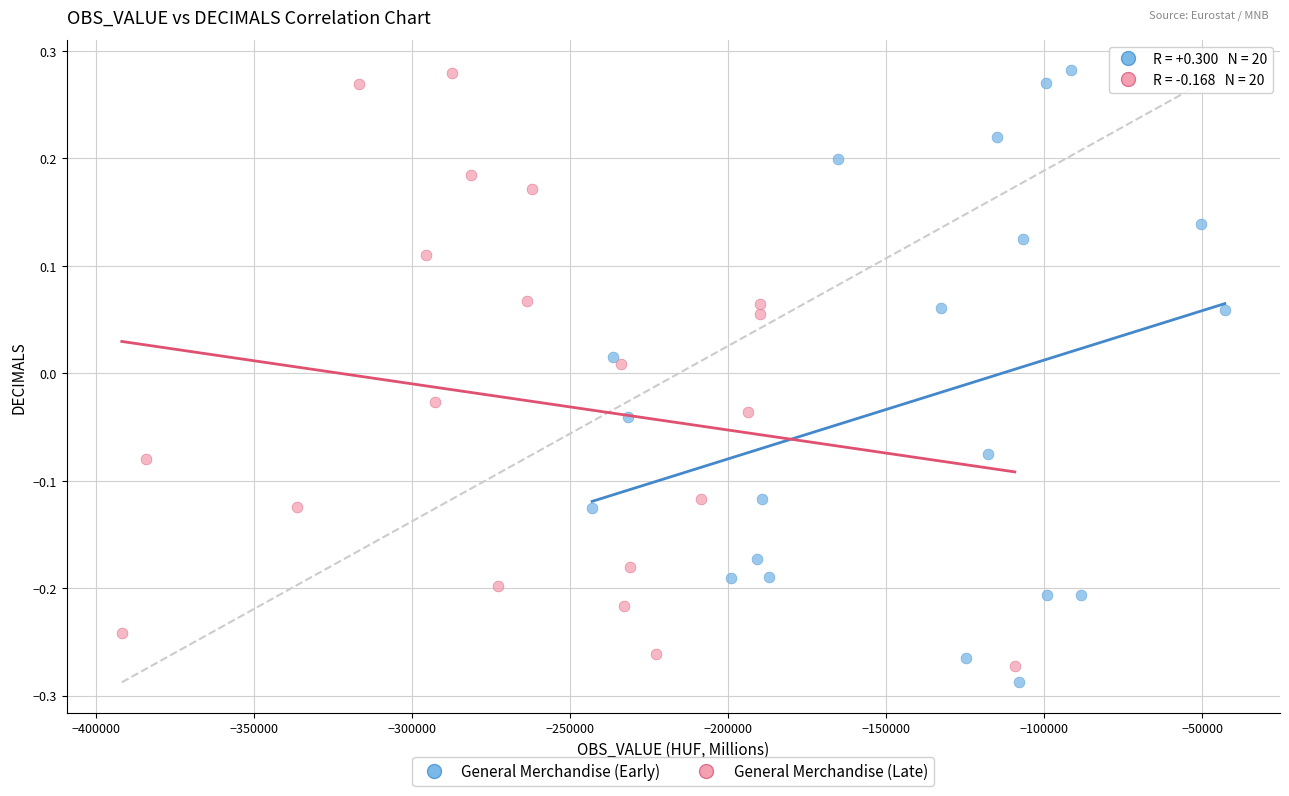

Which series has the largest Y range (max minus min)?

General Merchandise (Early)